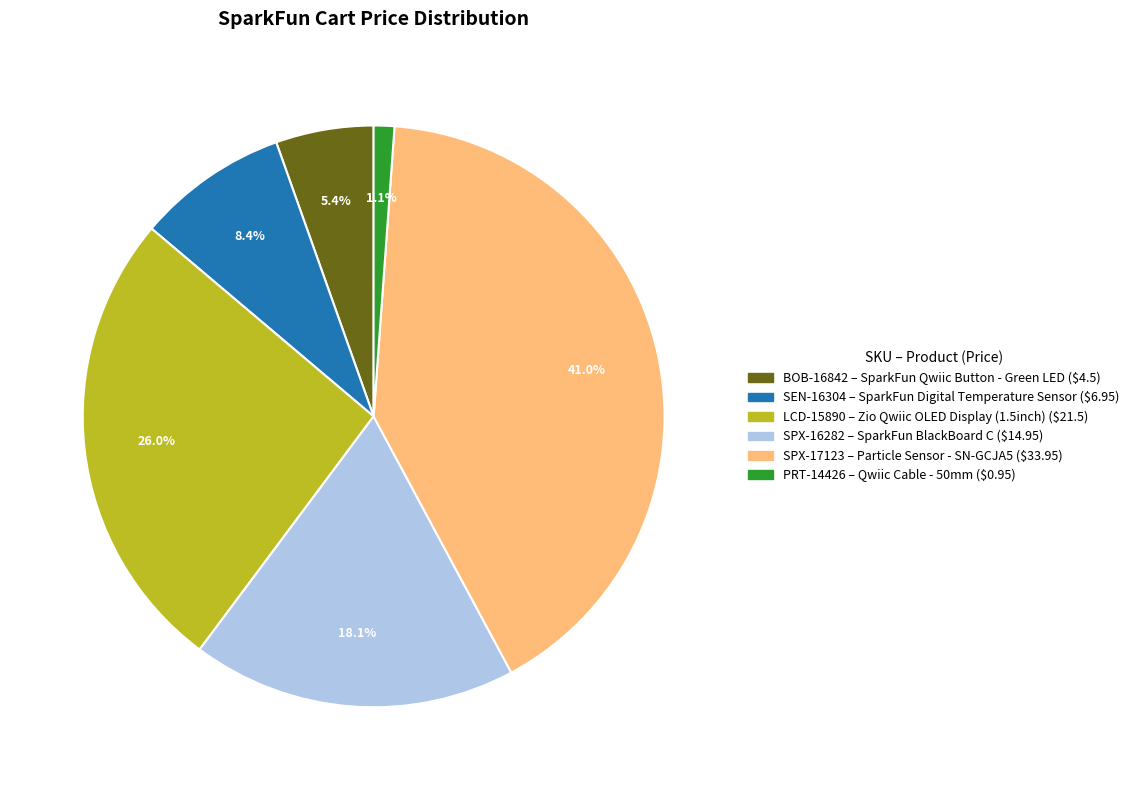

Approximately how many times larger is the value at LCD-15890 compared to SEN-16304?

3.1